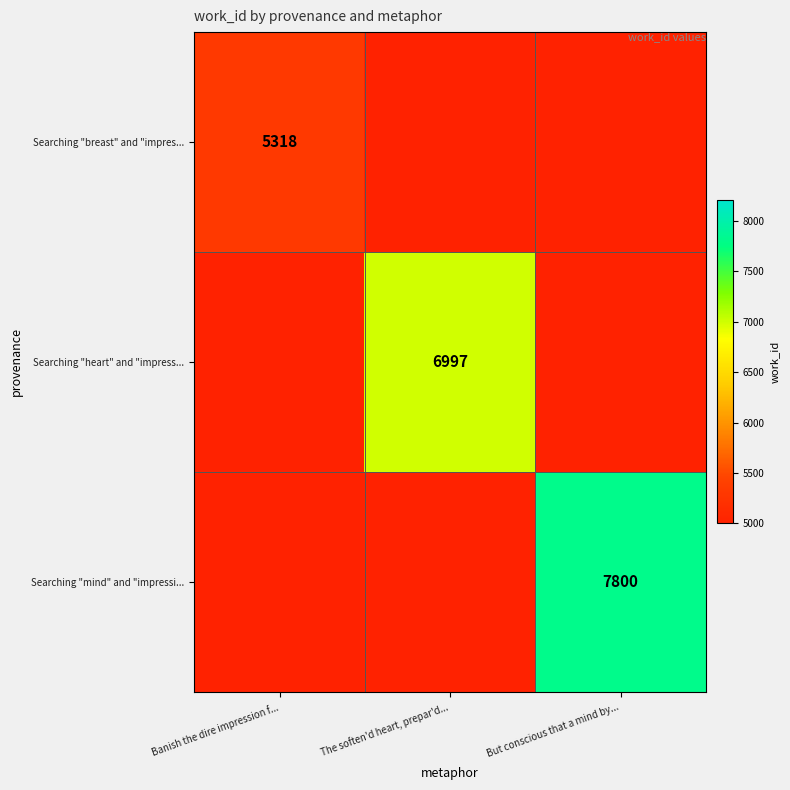

True or false: Searching "mind" and "impressi... has a value of 7800 at But conscious that a mind by....

True